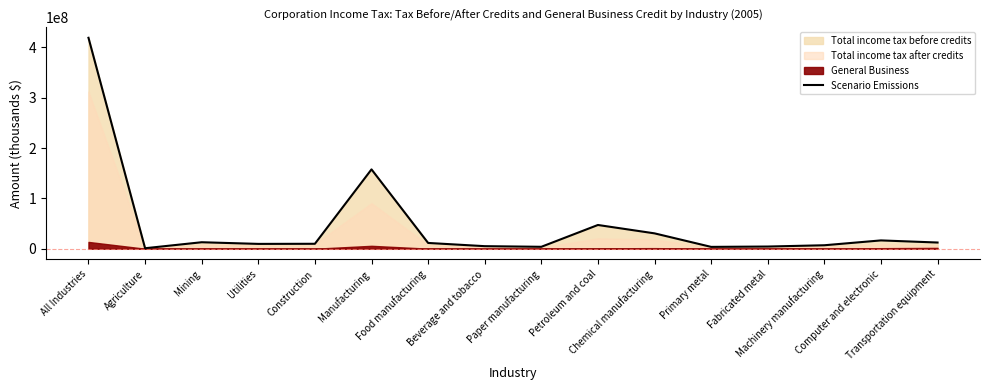

True or false: the data shows 5077650 at Beverage and tobacco.

True